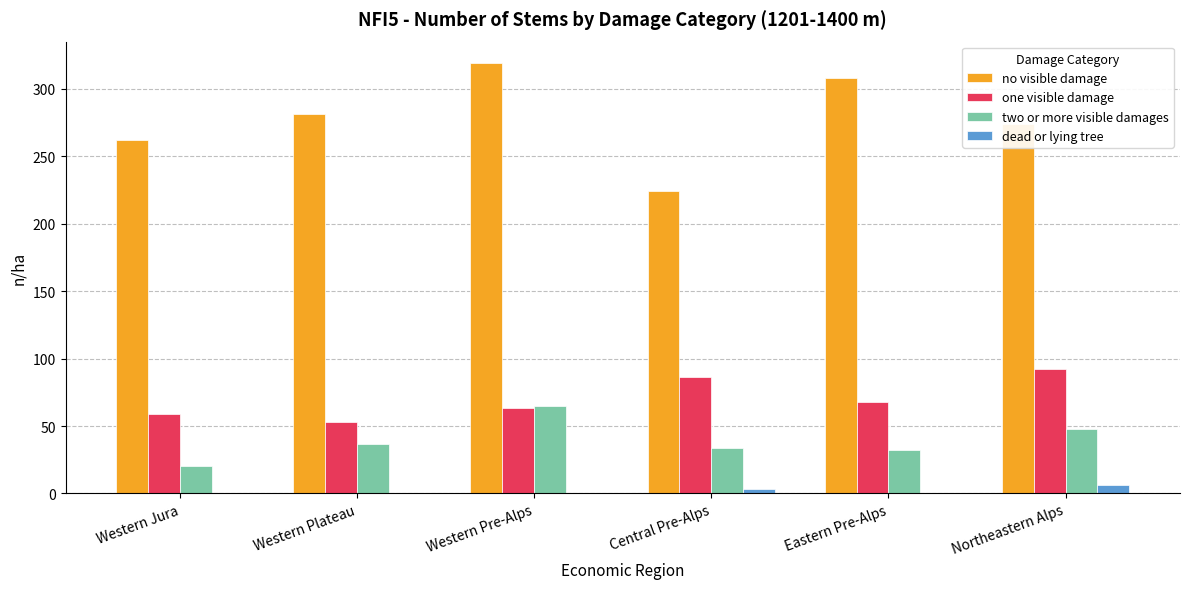

Between Western Plateau and Central Pre-Alps, which series saw the biggest shift?

no visible damage